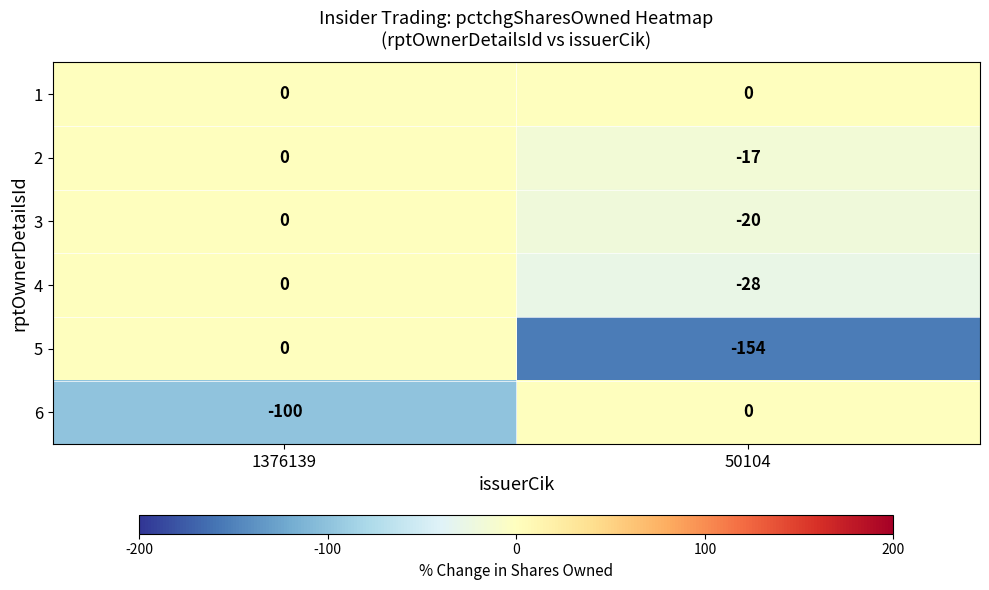

What is the sum of the 5 values at 1376139 and 50104?

-154